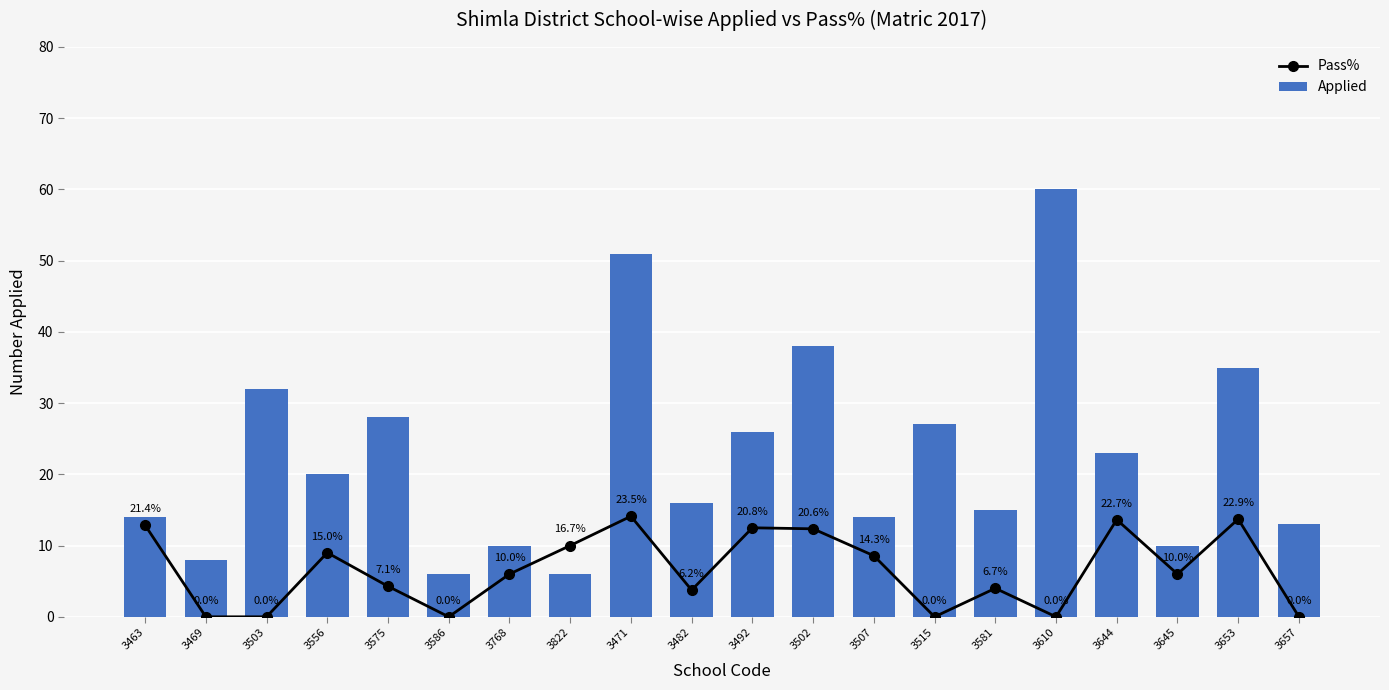

What is the label of the 7th bar from the right?

3515